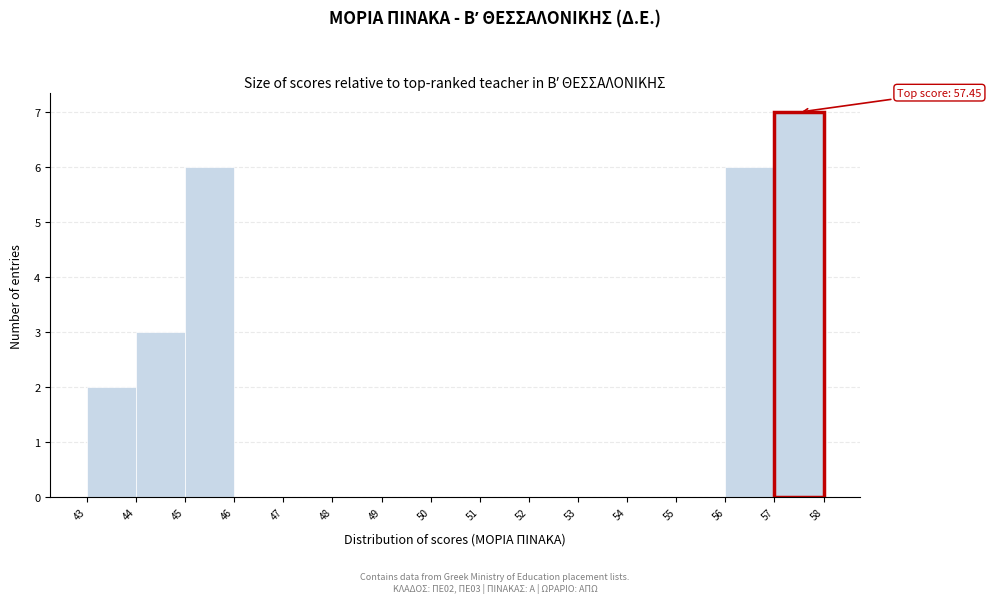

Over which range of the x-axis is the bar tallest?

57 to 58